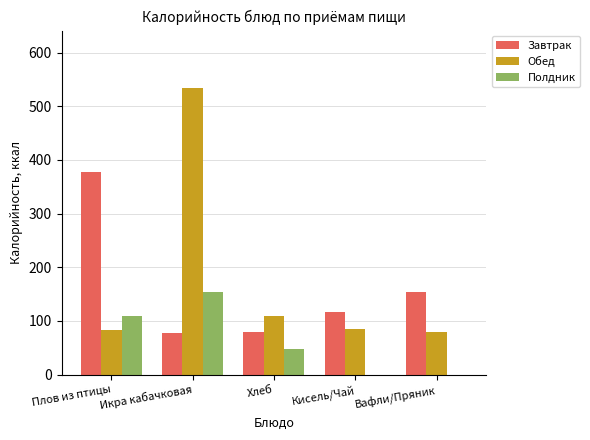

What is the spread (max minus min) of values at Икра кабачковая?

456.7